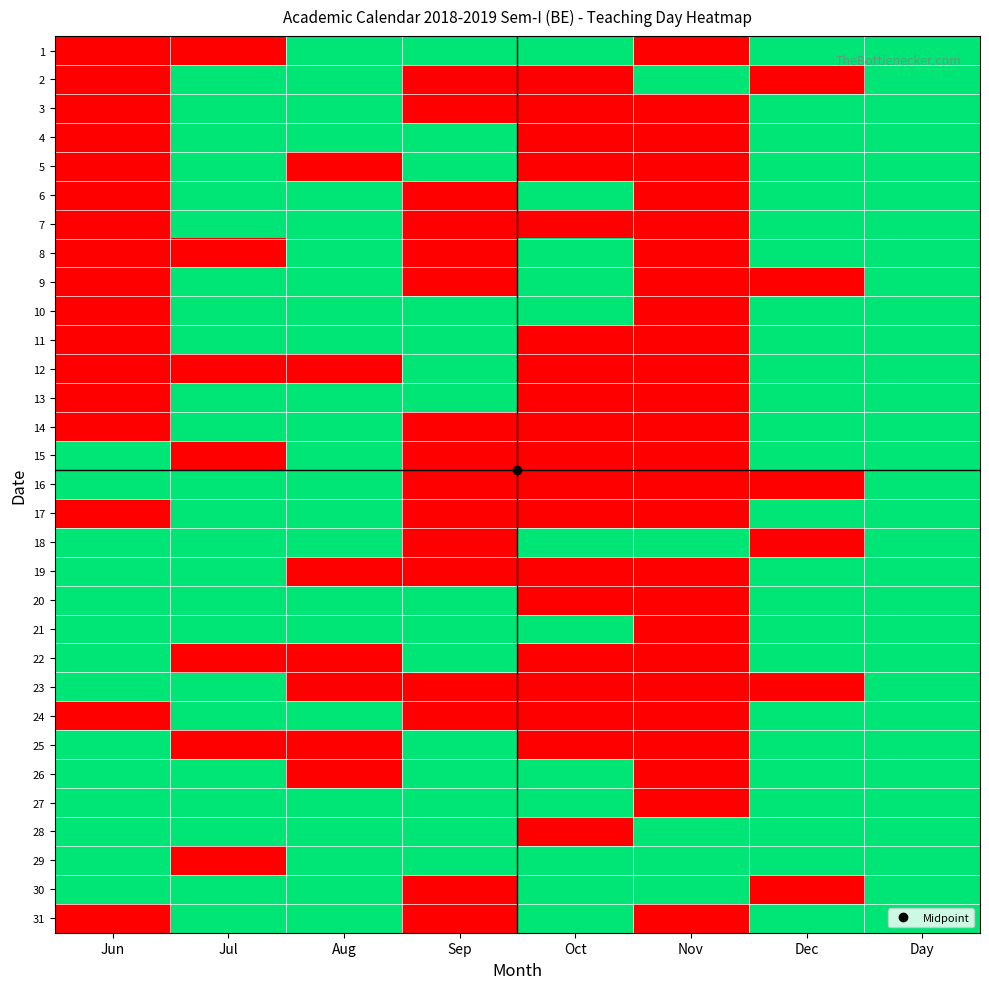

What is the greatest value displayed?

1